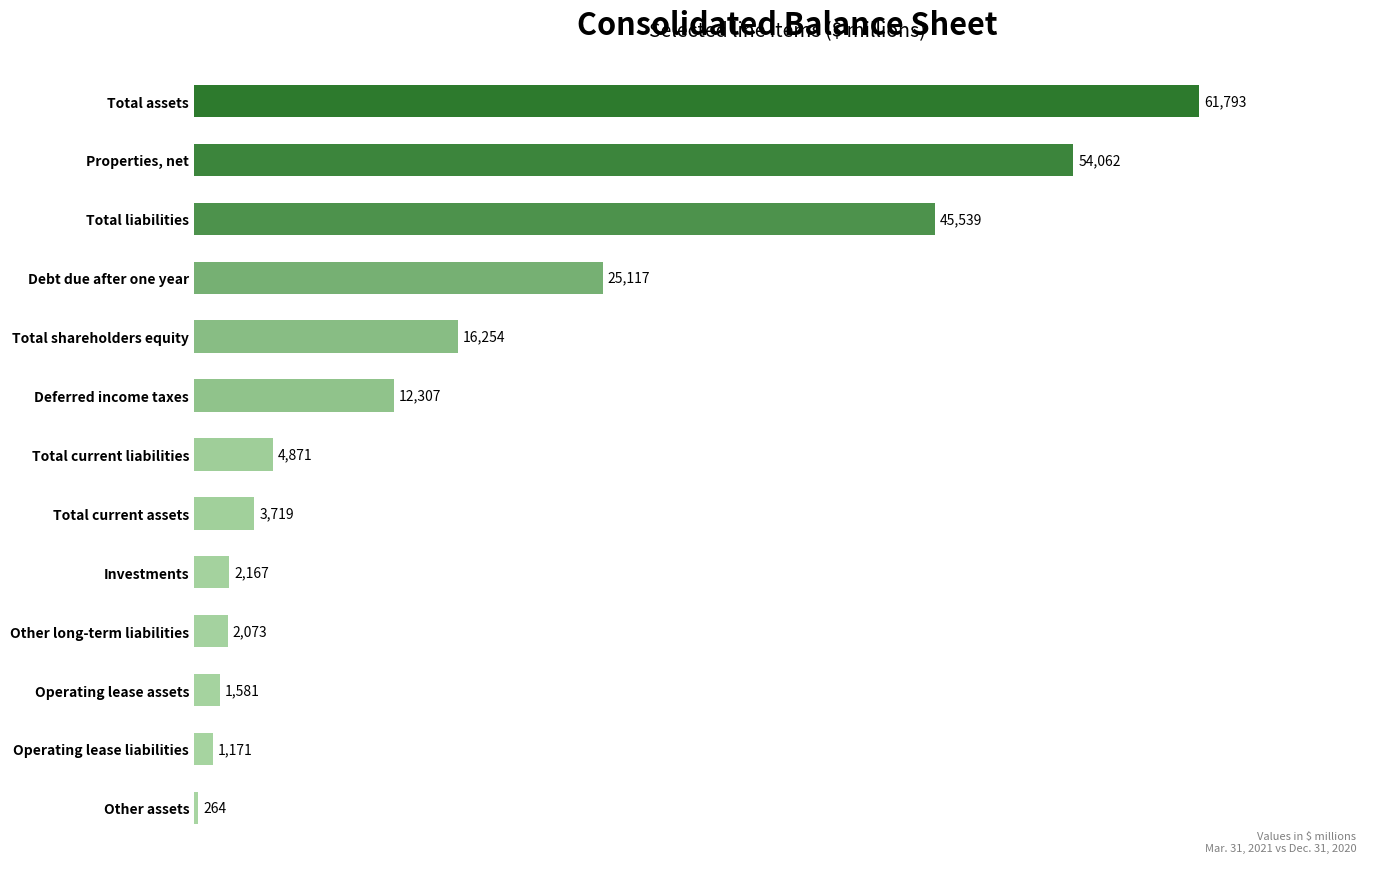

Is it true that the value at Total liabilities is 65874?

False